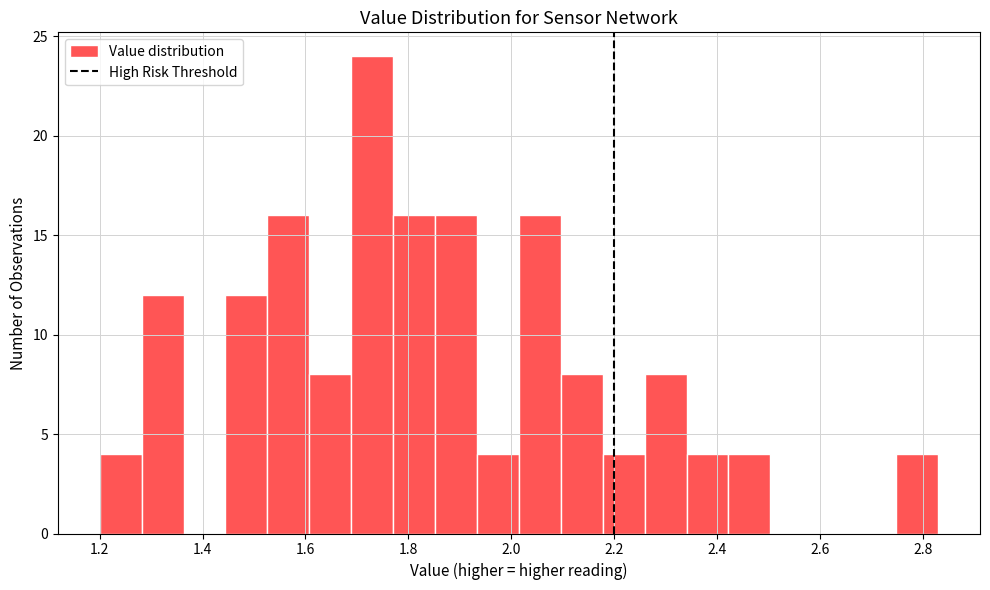

Over which range of the x-axis is the bar tallest?

1.68 to 1.78